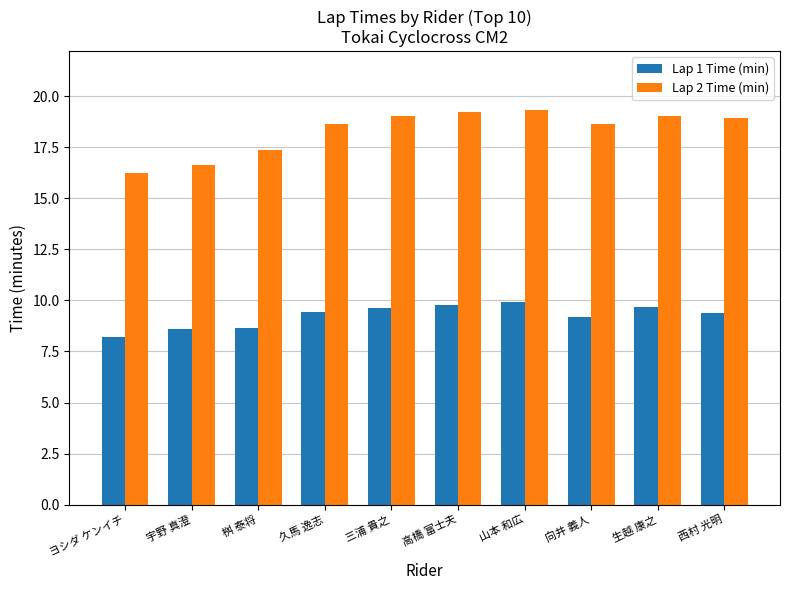

What is the approximate value of Lap 2 Time (min) at 三浦 貴之?

19.1